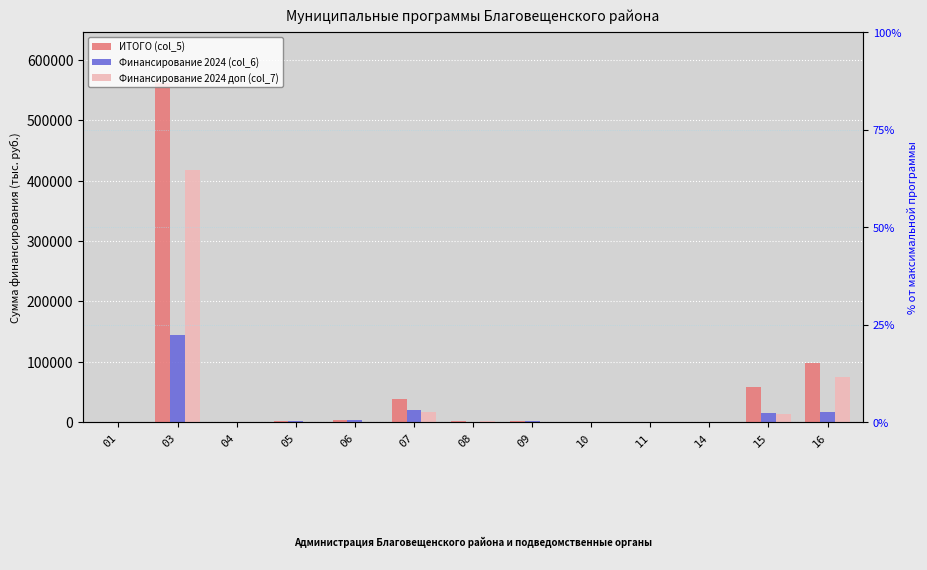

At which label does ИТОГО (col_5) first exceed 1160?

03